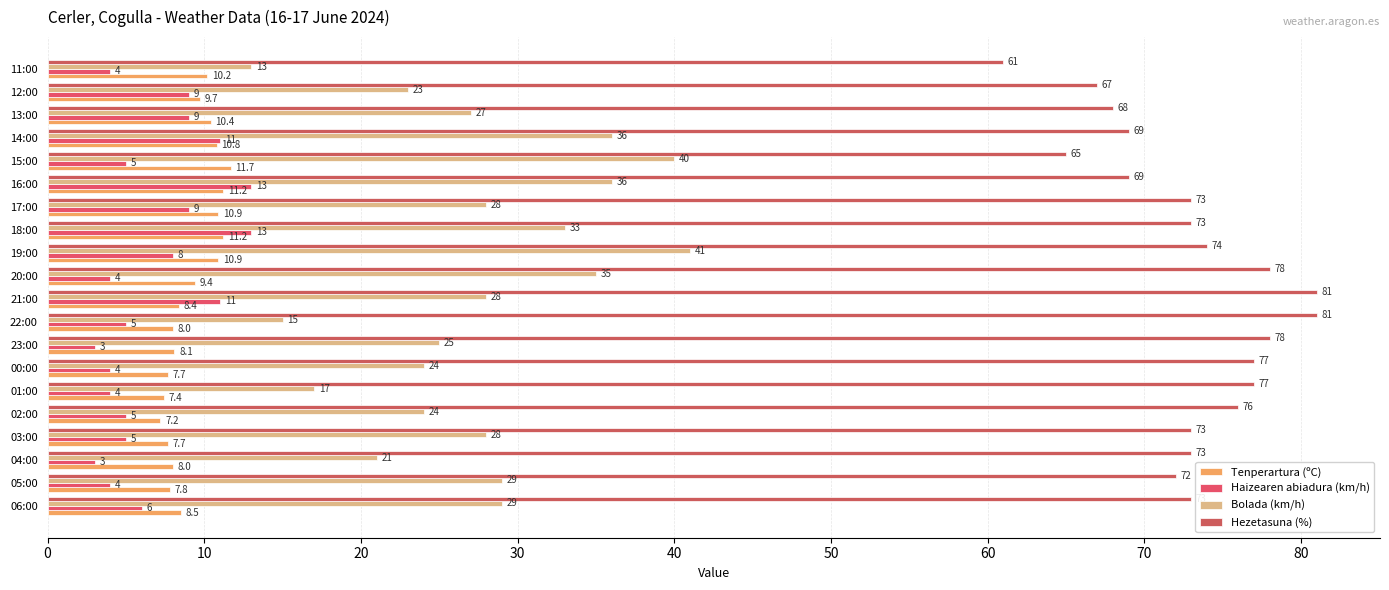

What is the minimum value shown in the chart?

3.0